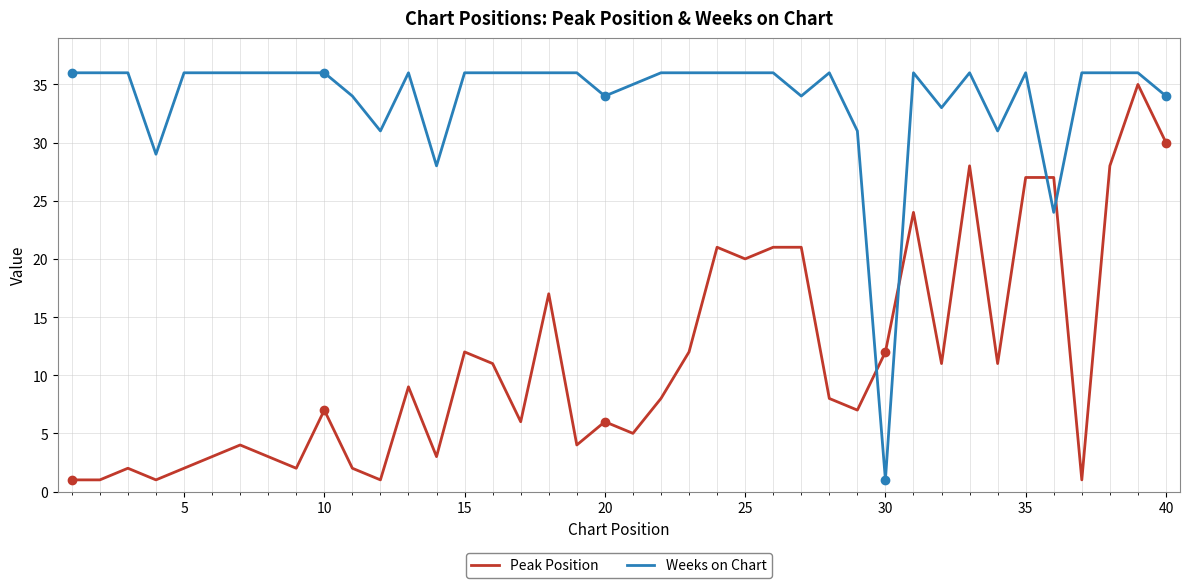

Reading left to right, extract all data points from this chart.

Peak Position: 1	1	2	1	2	3	4	3	2	7	2	1	9	3	12	11	6	17	4	6	5	8	12	21	20	21	21	8	7	12	24	11	28	11	27	27	1	28	35	30
Weeks on Chart: 36	36	36	29	36	36	36	36	36	36	34	31	36	28	36	36	36	36	36	34	35	36	36	36	36	36	34	36	31	1	36	33	36	31	36	24	36	36	36	34